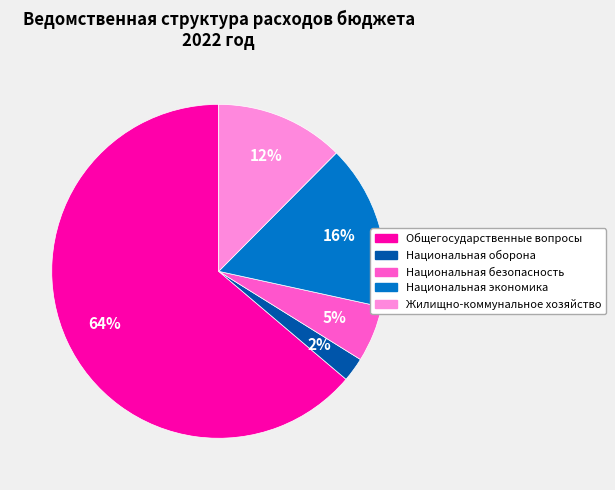

Rank the categories by value from highest to lowest.

Общегосударственные вопросы, Национальная экономика, Жилищно-коммунальное хозяйство, Национальная безопасность, Национальная оборона